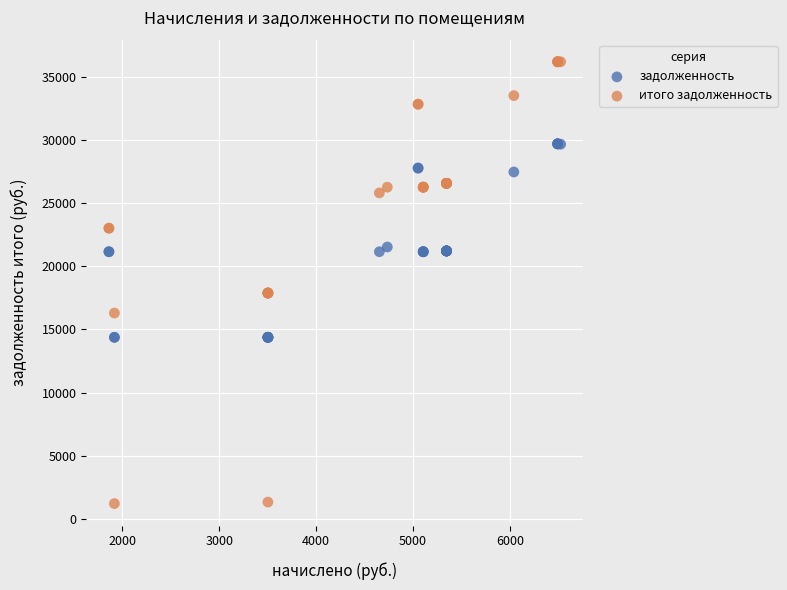

Which series contains the lowest Y value?

итого задолженность